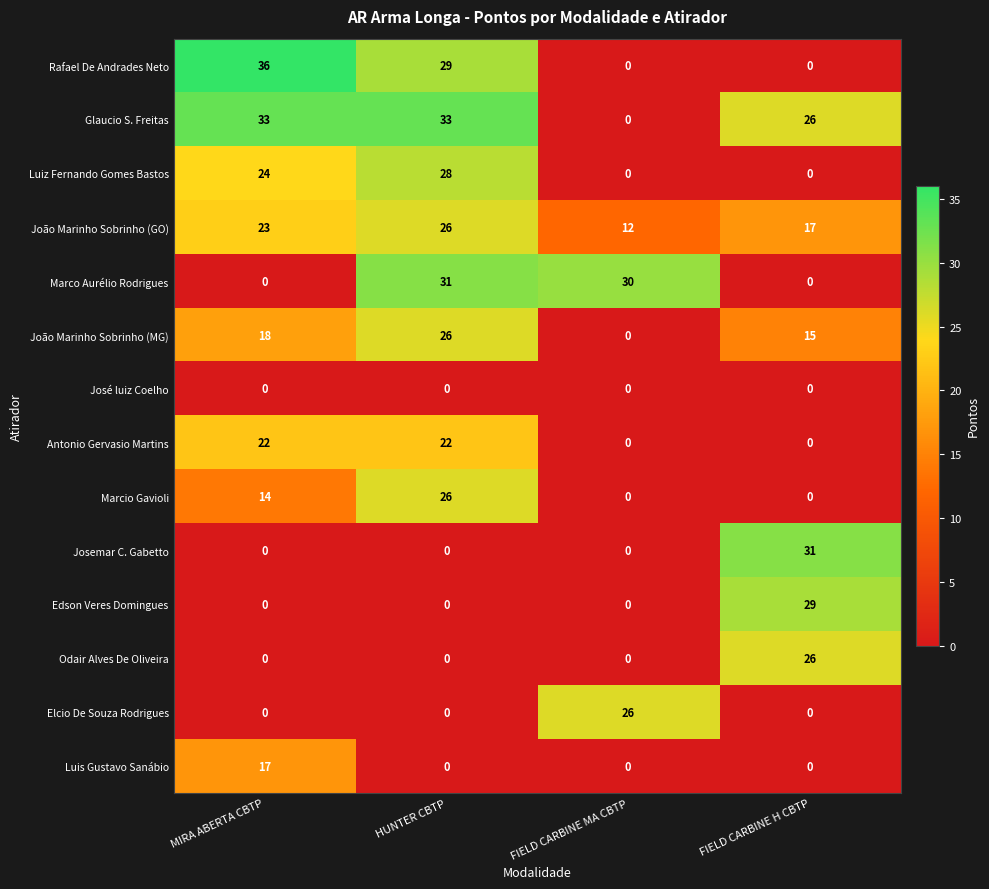

At which category is the sum across all series the highest?

HUNTER CBTP